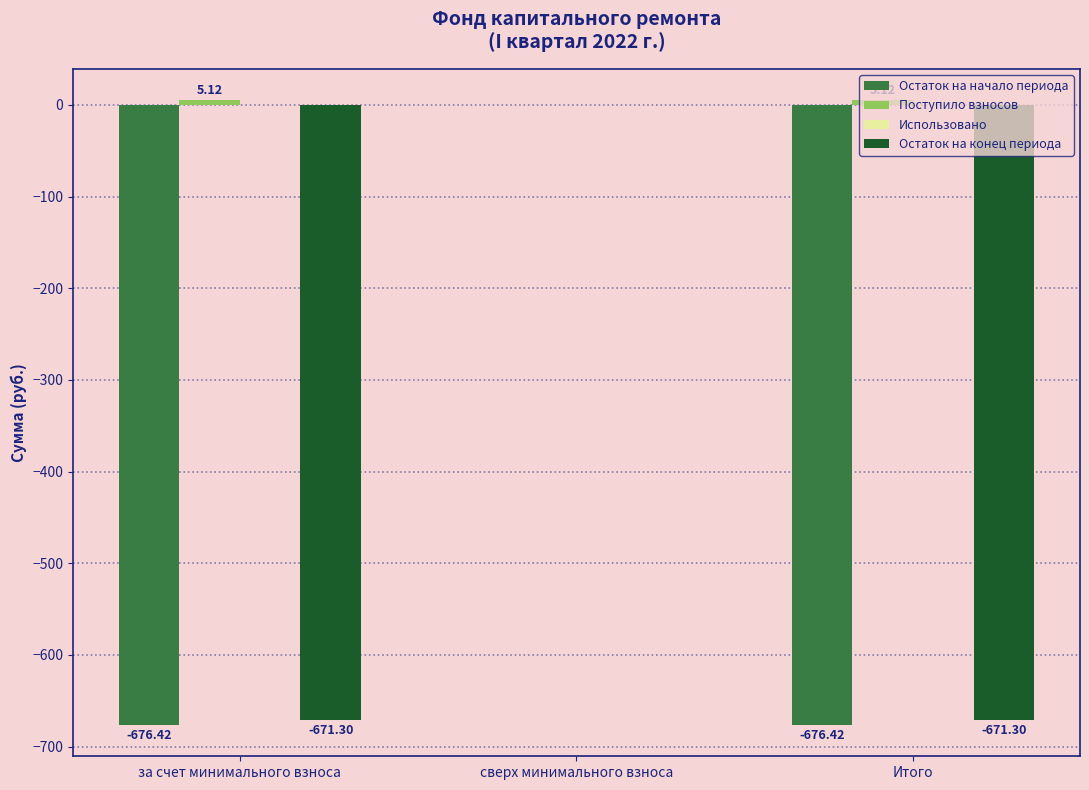

At which category is the sum across all series the highest?

сверх минимального взноса